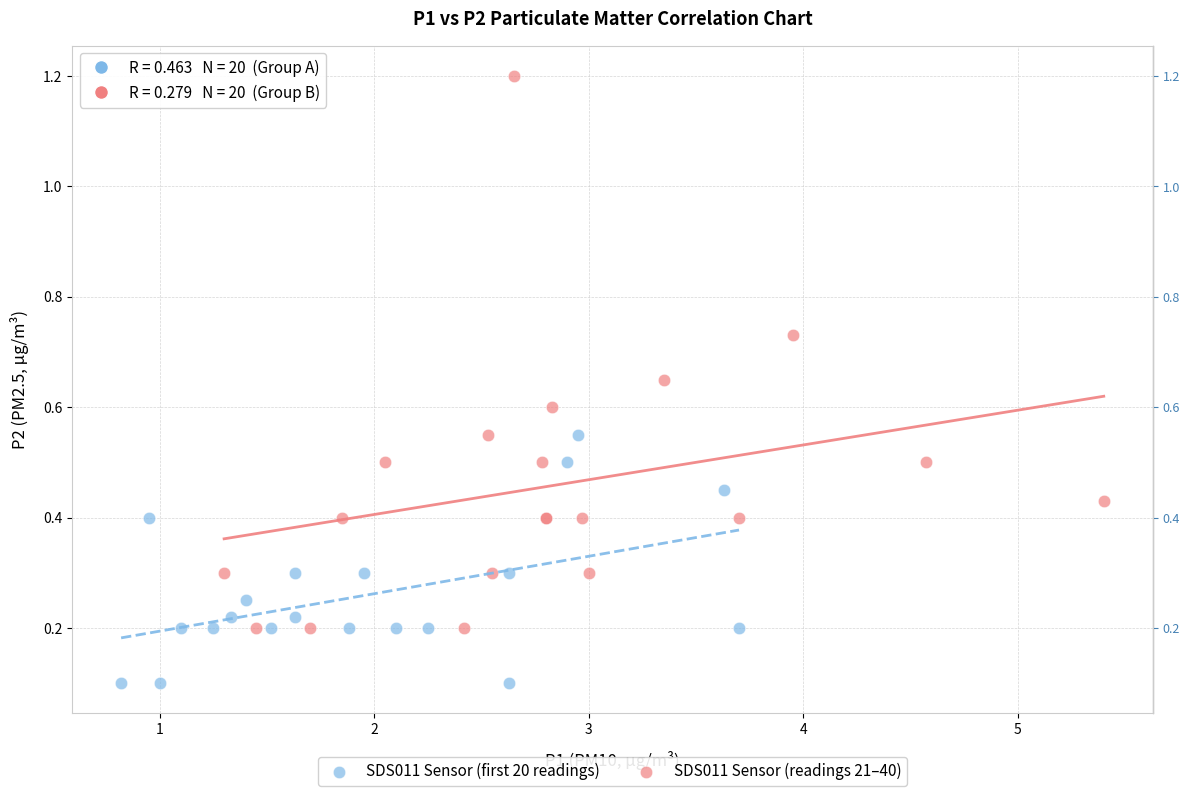

What are all the series names shown in the legend?

SDS011 Sensor (first 20 readings), SDS011 Sensor (readings 21–40)